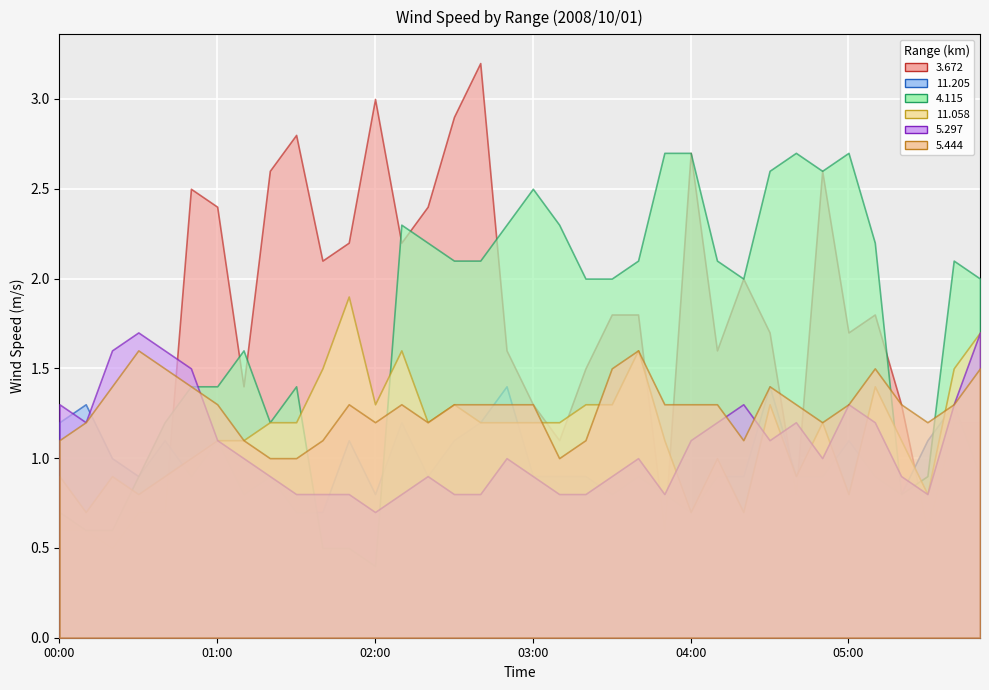

How many times do   4.115 and   3.672 cross each other?

8